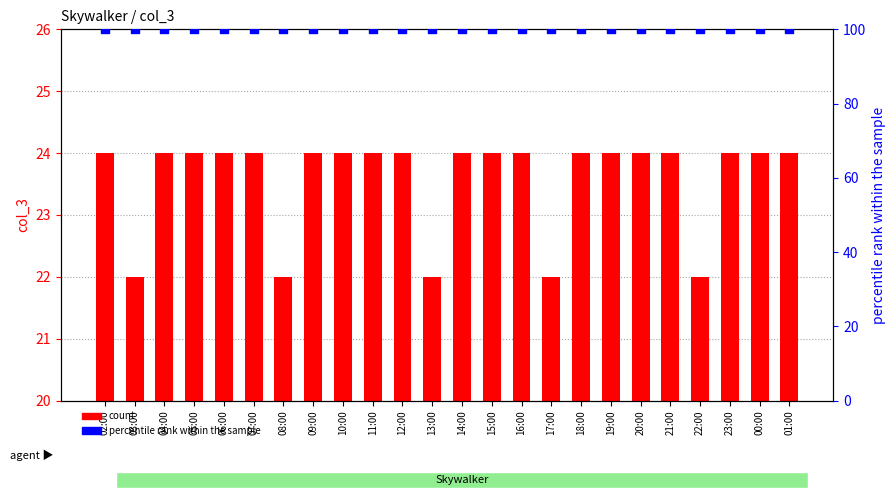

What are all the series names shown in the legend?

count, percentile rank within the sample